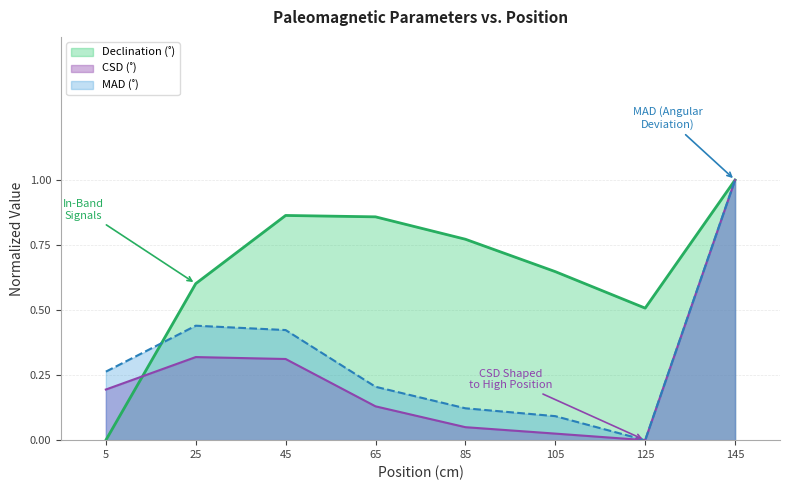

At which category is the sum across all series the highest?

145